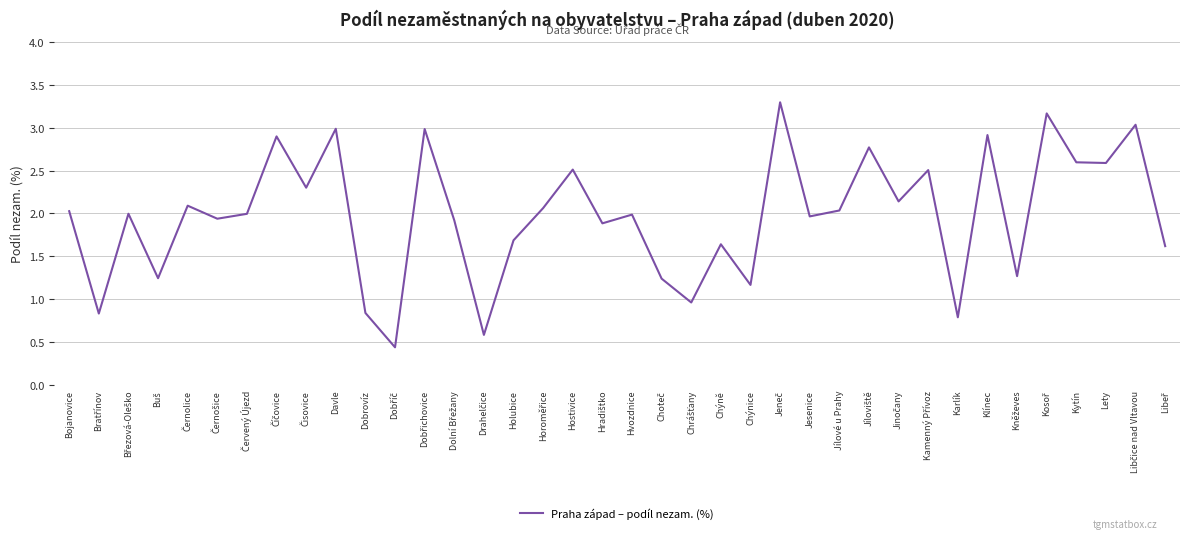

The chart shows a value of 3.3 at Hvozdnice. True or false?

False